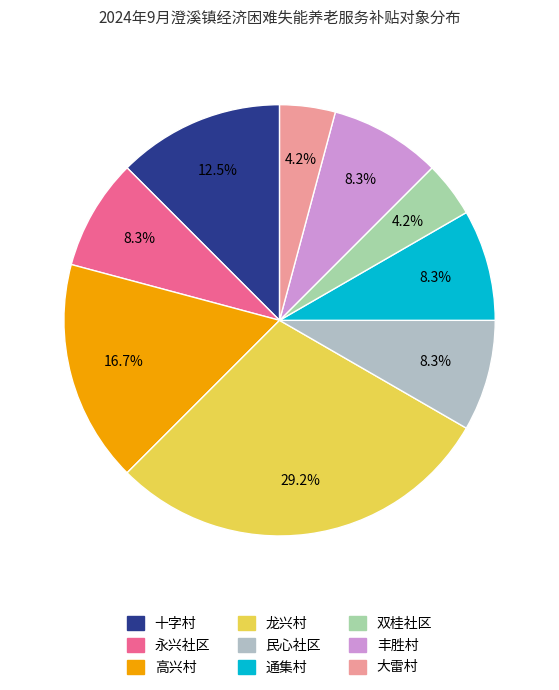

Is it true that 丰胜村 is 23% of the pie?

False